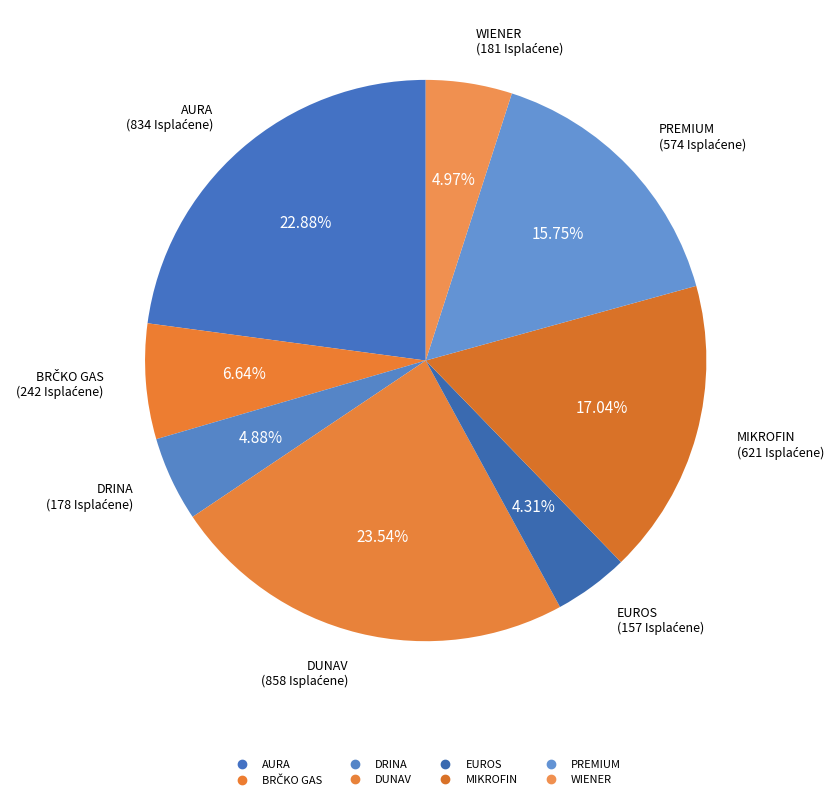

To the nearest percent, what percentage of the pie is BRČKO GAS?

7%